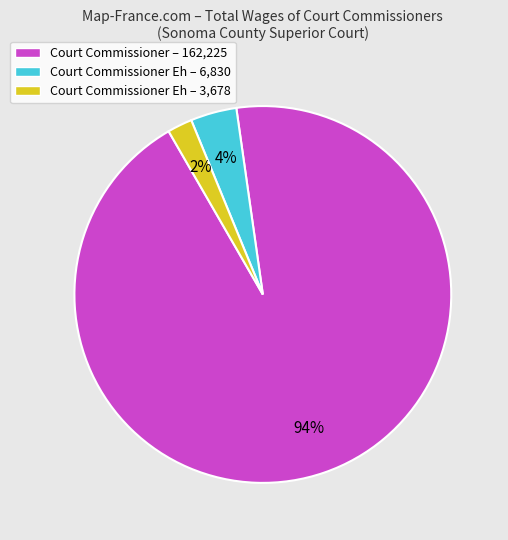

Between Court Commissioner Eh – 3,678 and Court Commissioner – 162,225, which is larger?

Court Commissioner – 162,225